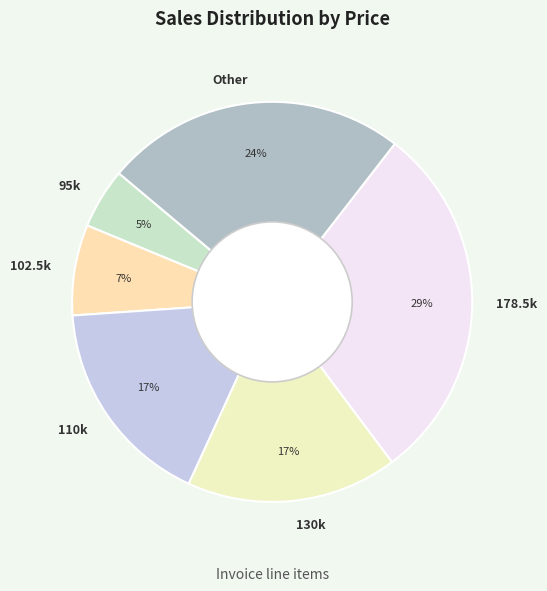

What is the ratio of the value at 102.5k to the value at 130k?

0.4